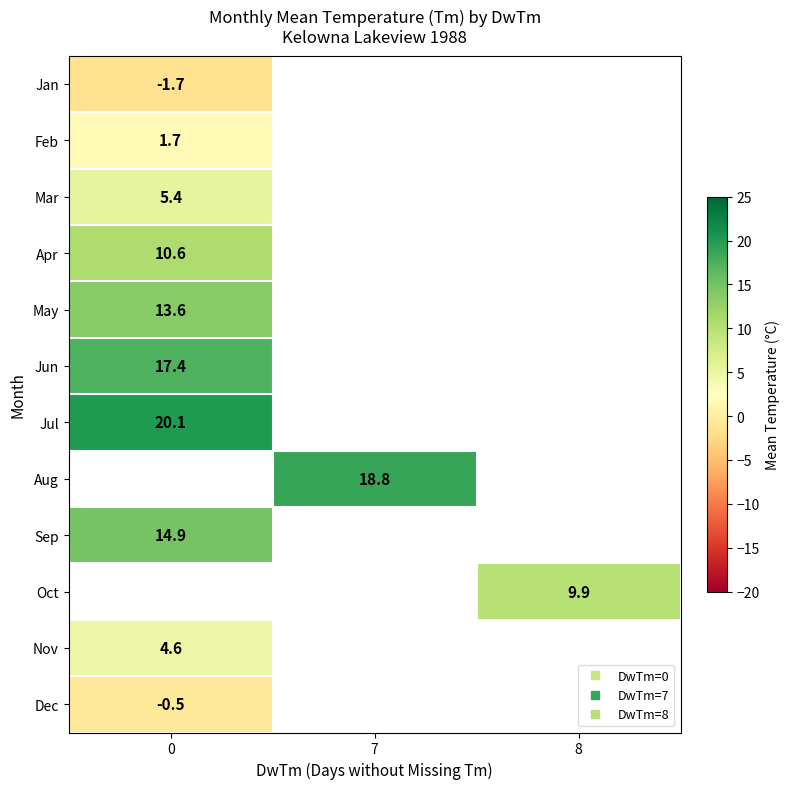

Between 0 and 8, which is larger?

8